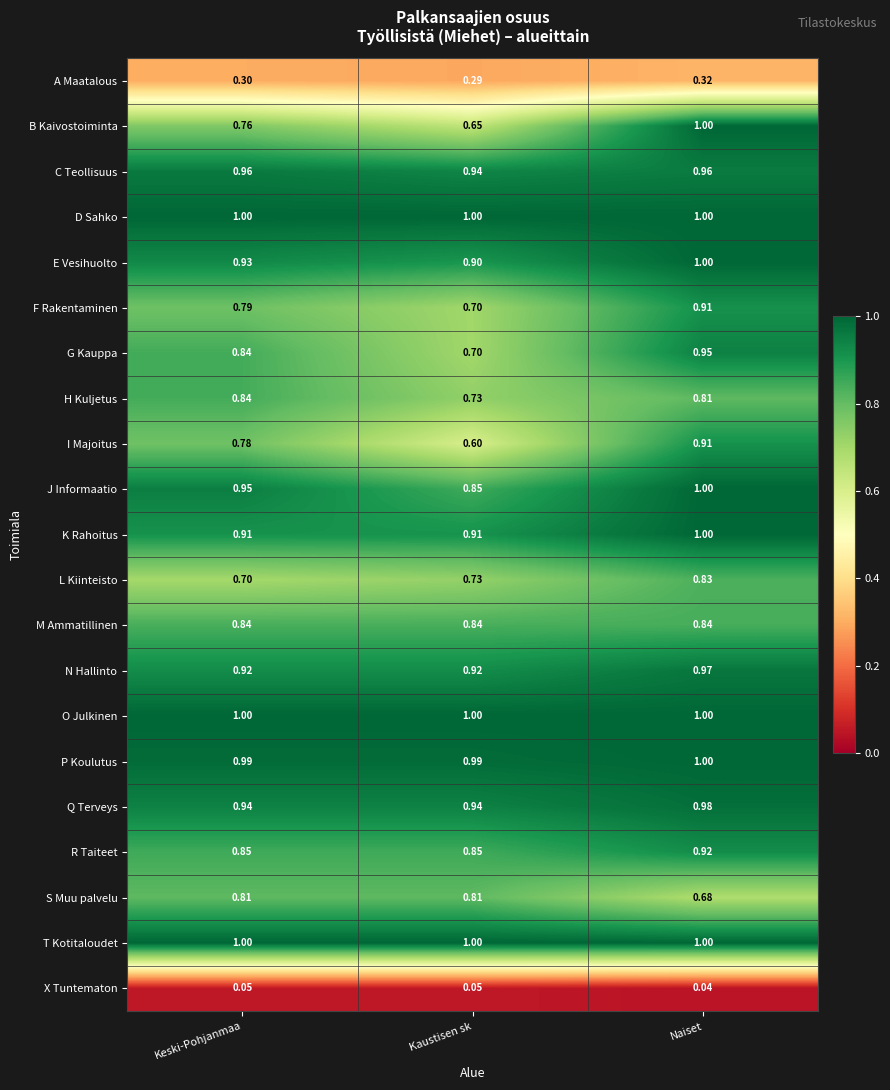

Which series changed the most between Keski-Pohjanmaa and Naiset?

B Kaivostoiminta